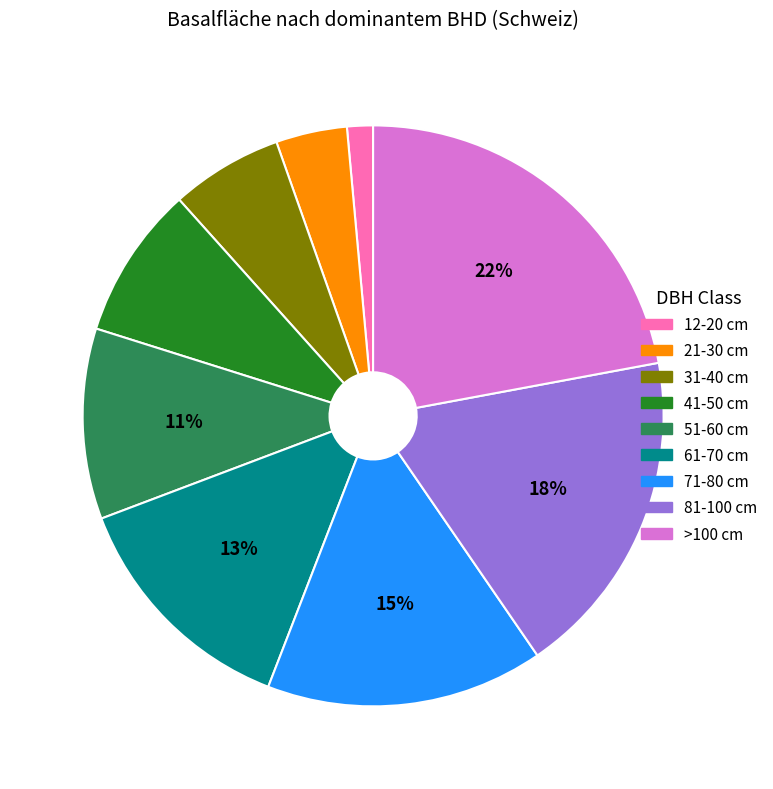

To the nearest percent, what is the average slice percentage?

11%